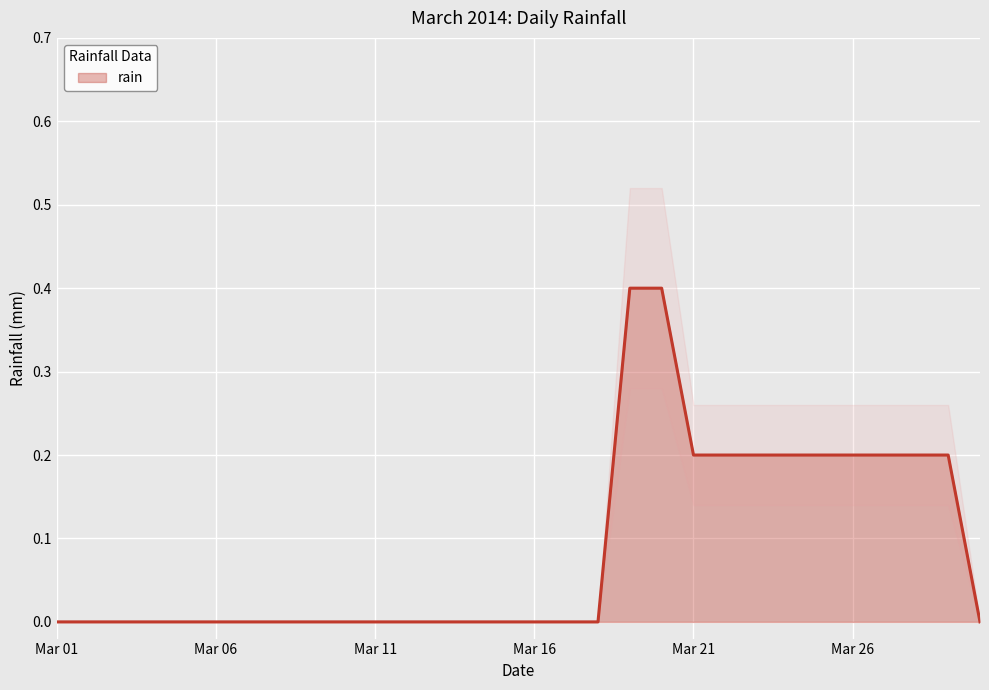

What is the highest value of the rain series?

0.4